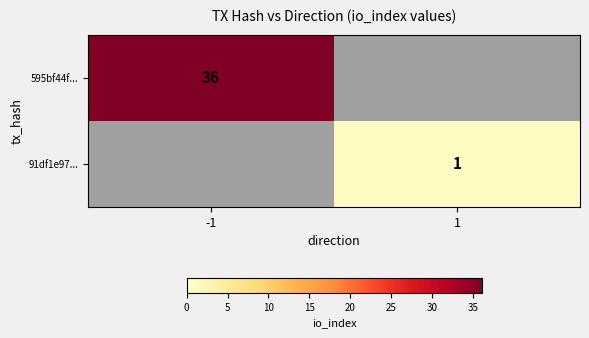

The value of 595bf44f... at -1 is 47. True or false?

False